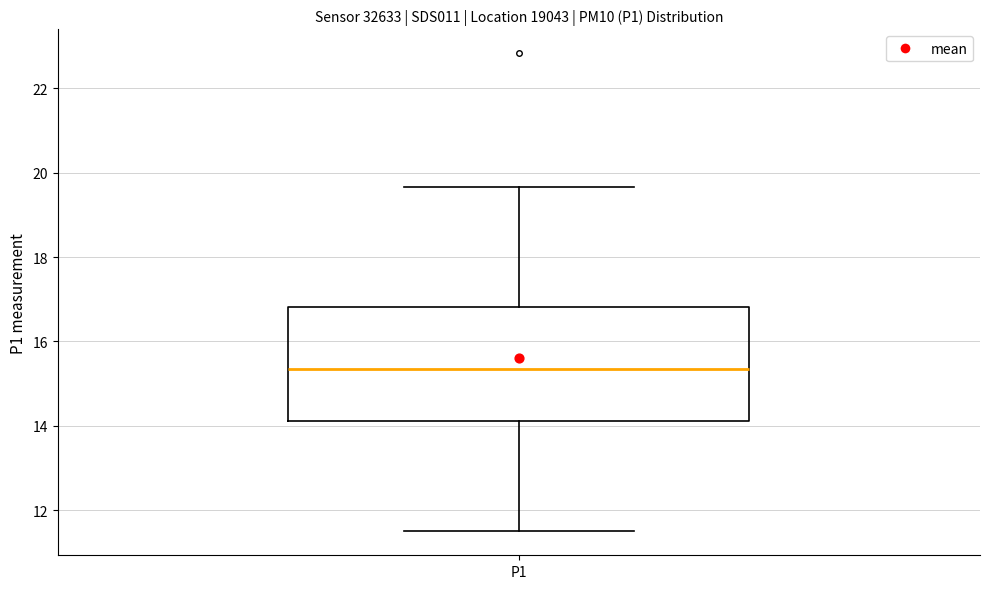

Where is the upper edge of the box for P1 on the y-axis? The values are not printed on the chart, so give them approximately, as read against the axis.

16.8